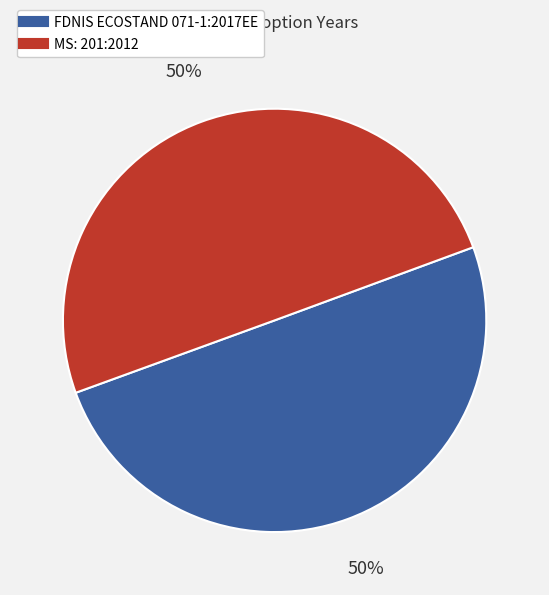

What is the ratio of the value at MS: 201:2012 to the value at FDNIS ECOSTAND 071-1:2017EE?

1.0